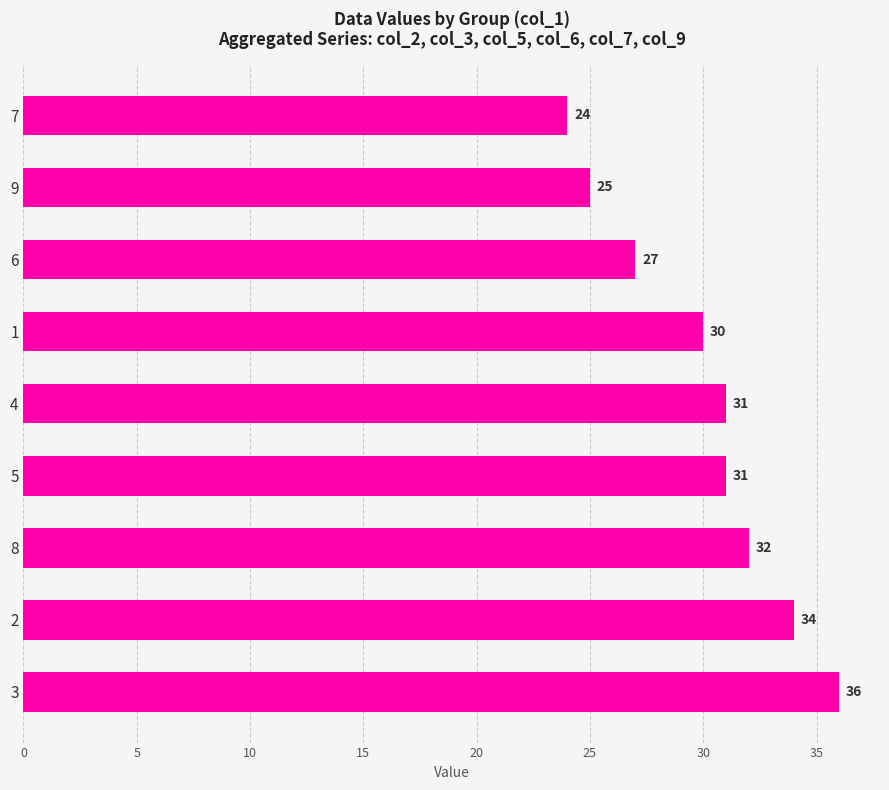

Does the chart contain stacked bars?

No